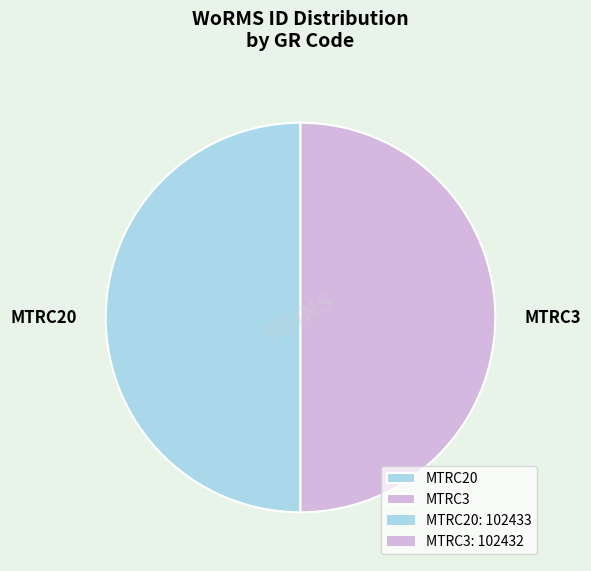

Approximately how many times larger is the value at MTRC20 compared to MTRC3?

1.0